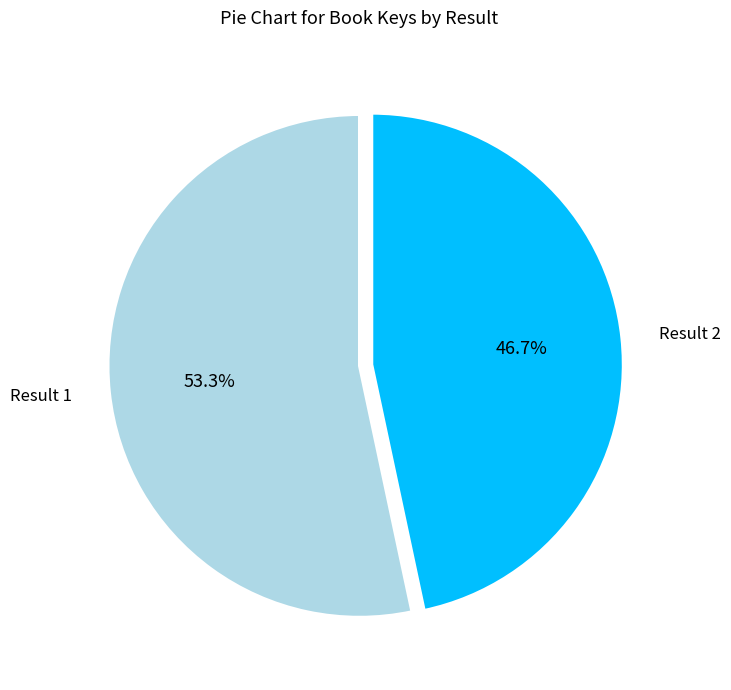

Is there a majority slice in this chart?

Yes